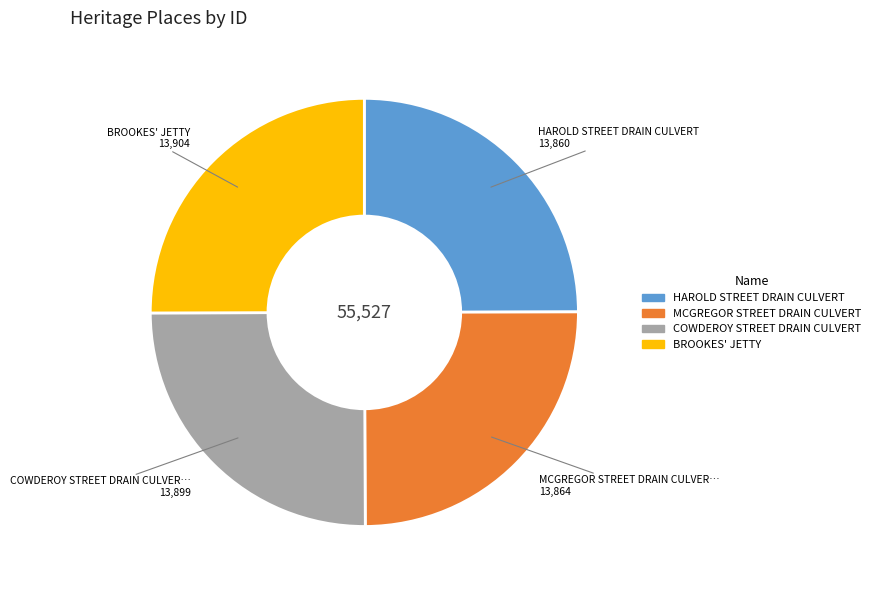

Is there a majority slice in this chart?

No